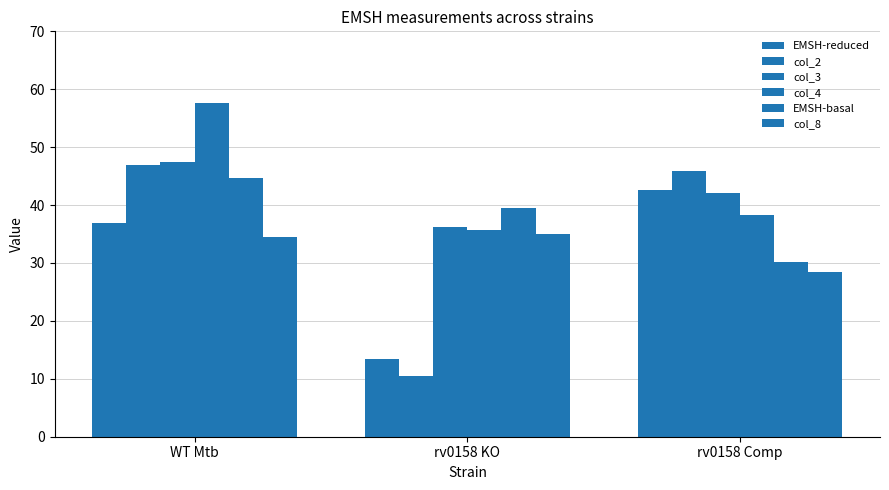

Which label corresponds to the smallest value in the chart?

rv0158 KO